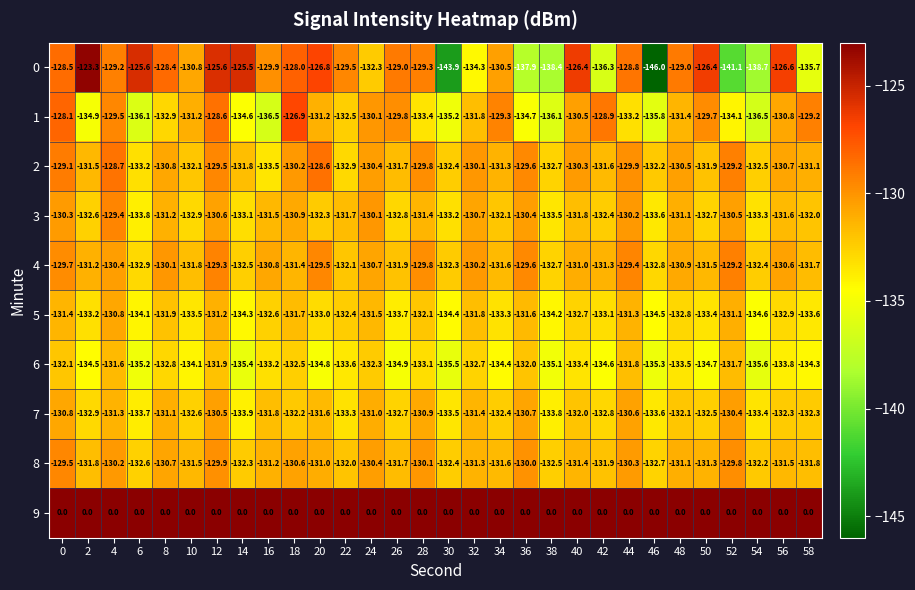

What is the total value across all series at 40?

-1179.5